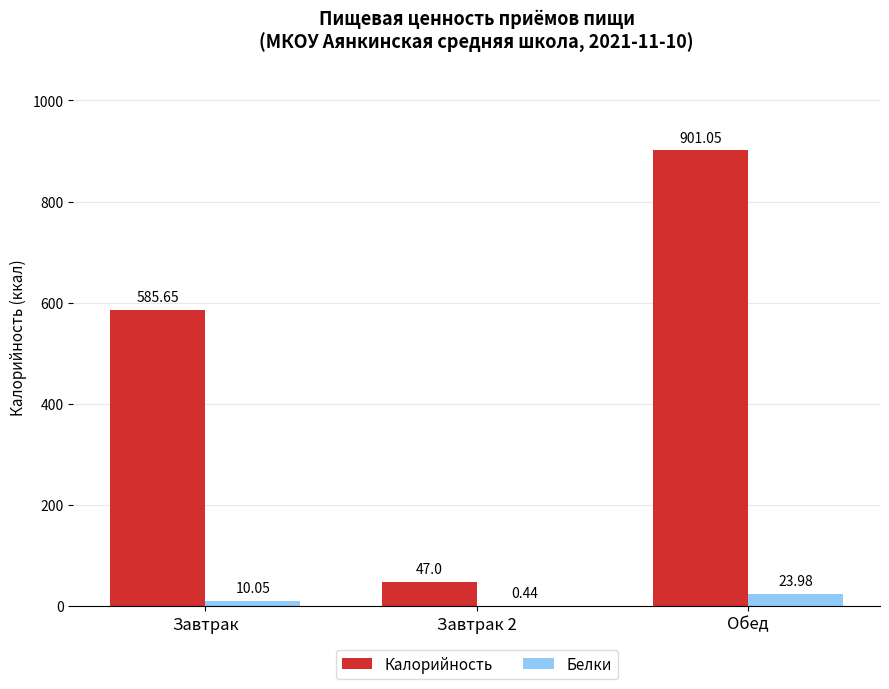

What is the total value across all series at Завтрак 2?

47.4